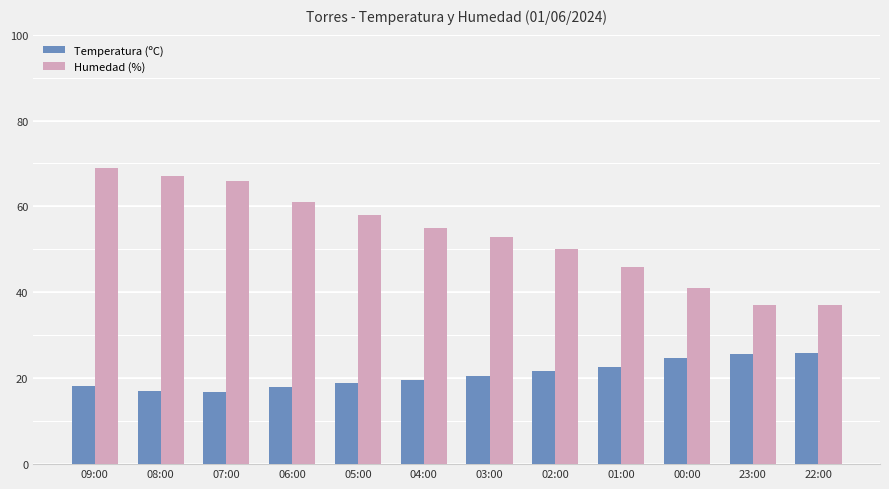

At how many categories does at least one series exceed 33?

12